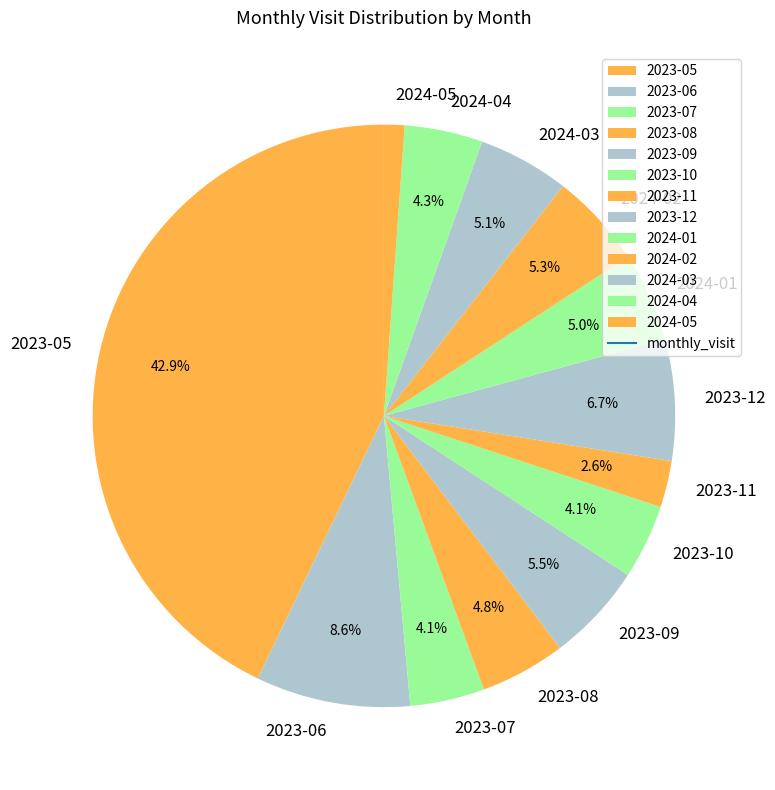

To the nearest percent, what is the difference between the 2023-05 and 2024-04 slice percentages?

39%